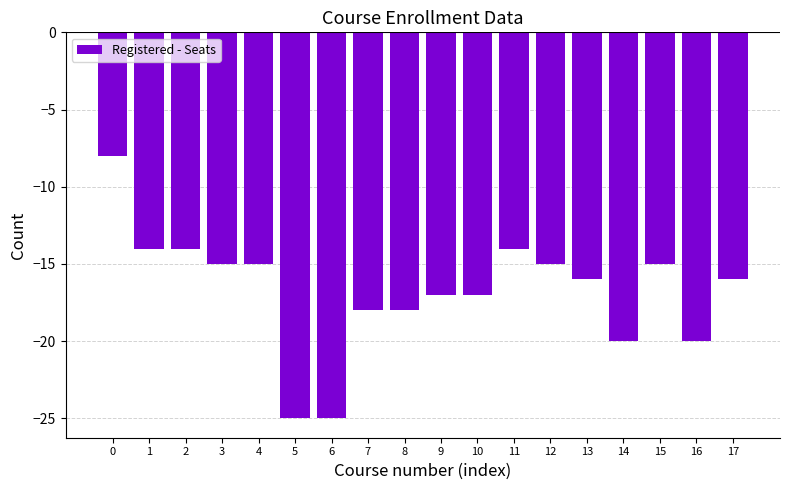

Reading left to right, extract all data points from this chart.

0=-8	1=-14	2=-14	3=-15	4=-15	5=-25	6=-25	7=-18	8=-18	9=-17	10=-17	11=-14	12=-15	13=-16	14=-20	15=-15	16=-20	17=-16